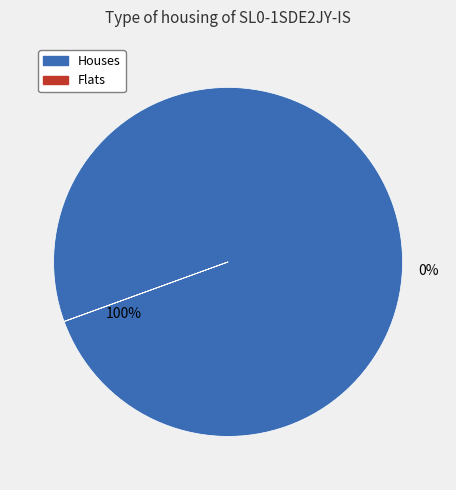

True or false: 2023 uitvoering accounts for 10% of the total.

False